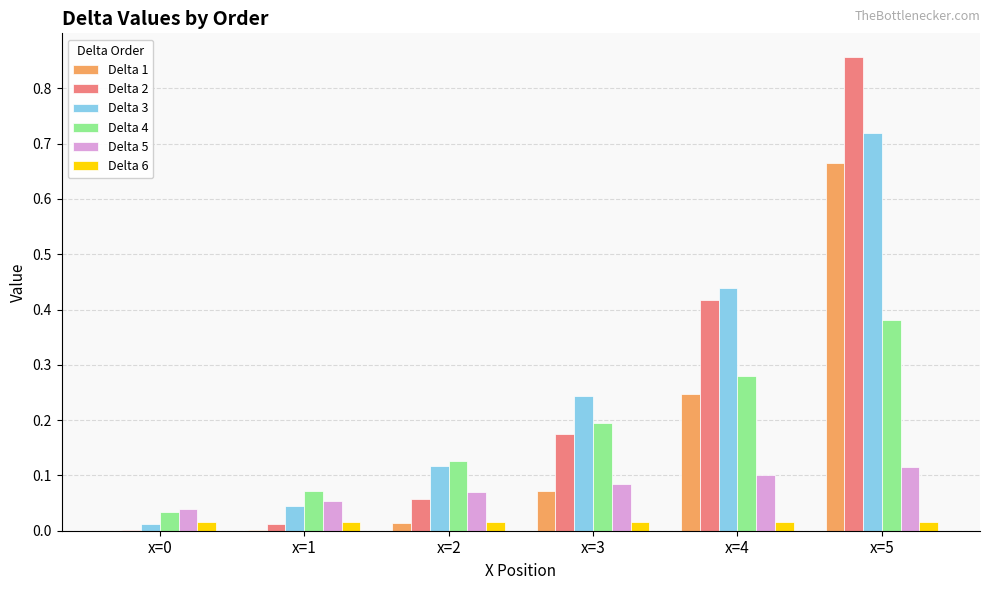

What is the sum of all Delta 2 values?

1.5